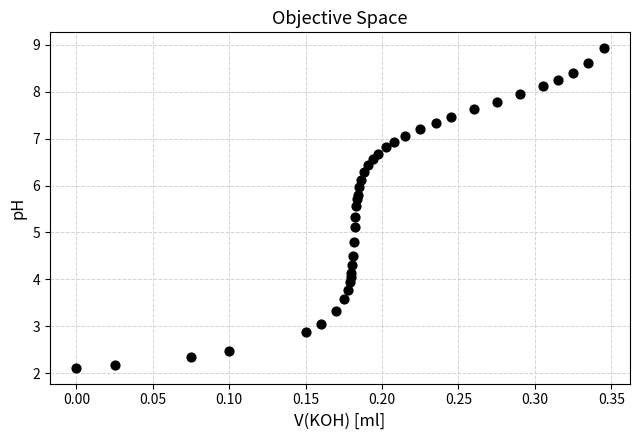

What is the range of X values (max minus min)?

0.3